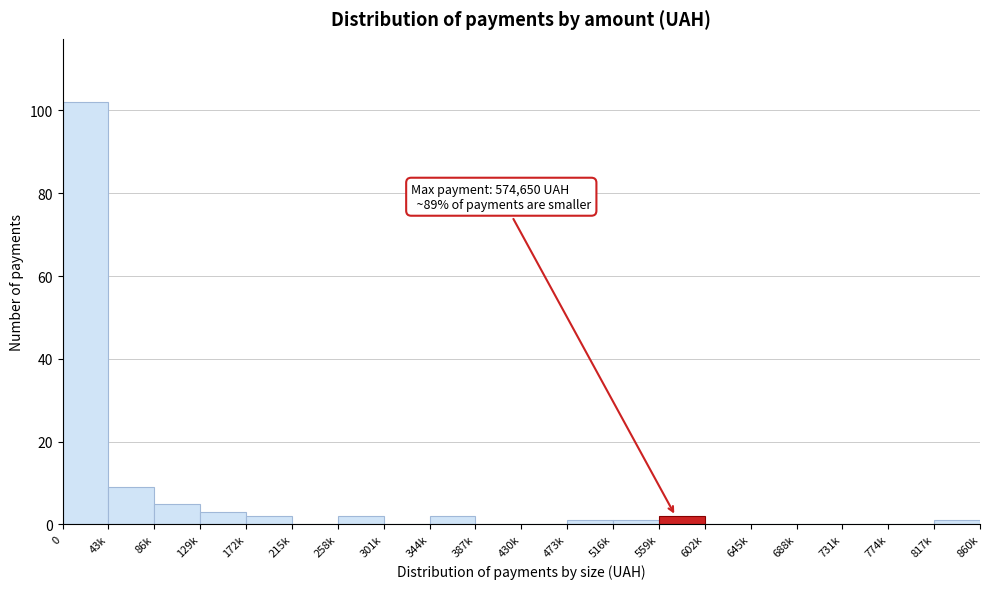

Reading left to right, transcribe all the data shown in this chart.

0=102	43k=9	86k=5	129k=3	172k=2	215k=0	258k=2	301k=0	344k=2	387k=0	430k=0	473k=1	516k=1	559k=2	602k=0	645k=0	688k=0	731k=0	774k=0	817k=1